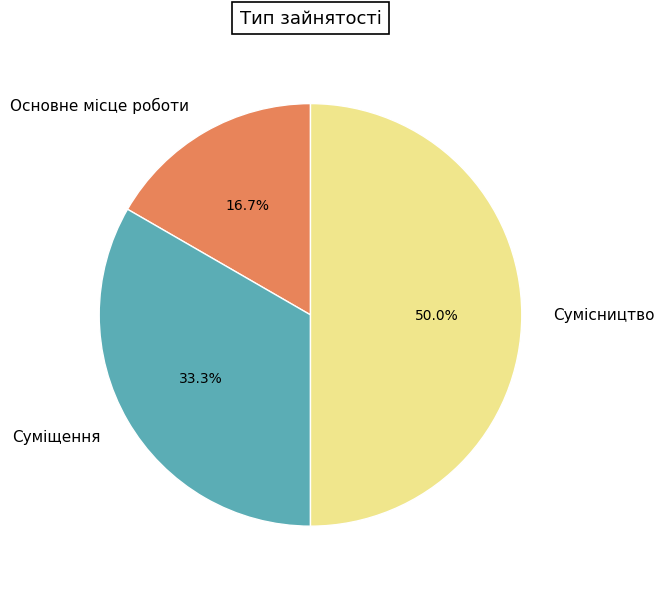

Rank the categories by value from highest to lowest.

Сумісництво, Суміщення, Основне місце роботи